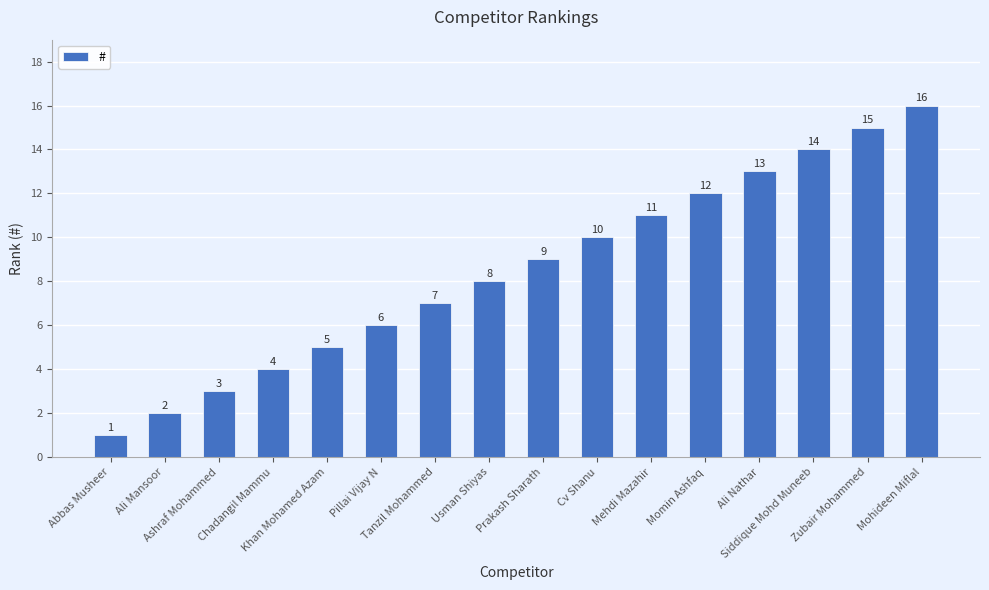

Between Pillai Vijay N and Tanzil Mohammed, which is larger?

Tanzil Mohammed